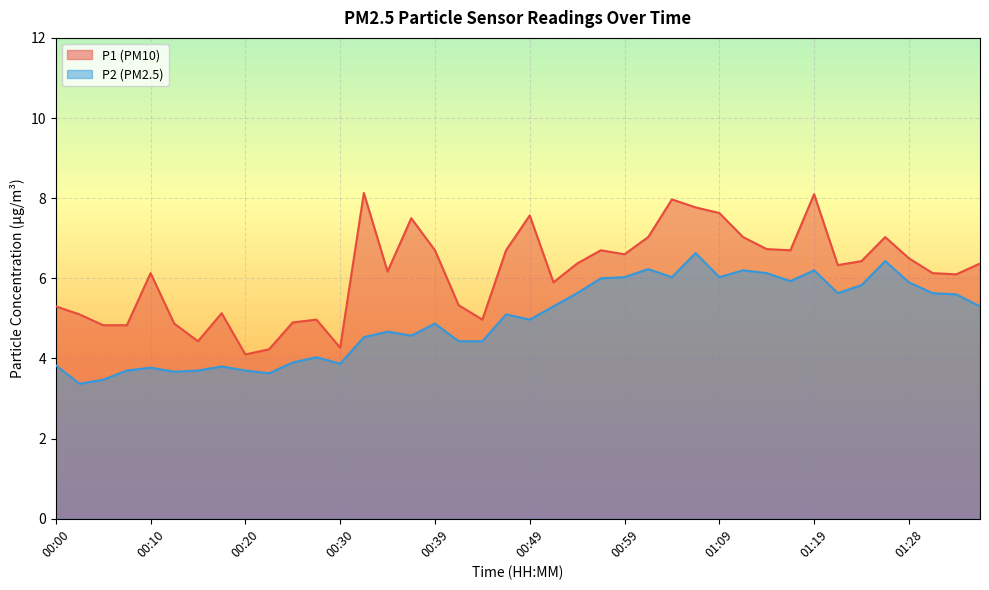

At how many categories does at least one series exceed 5?

30